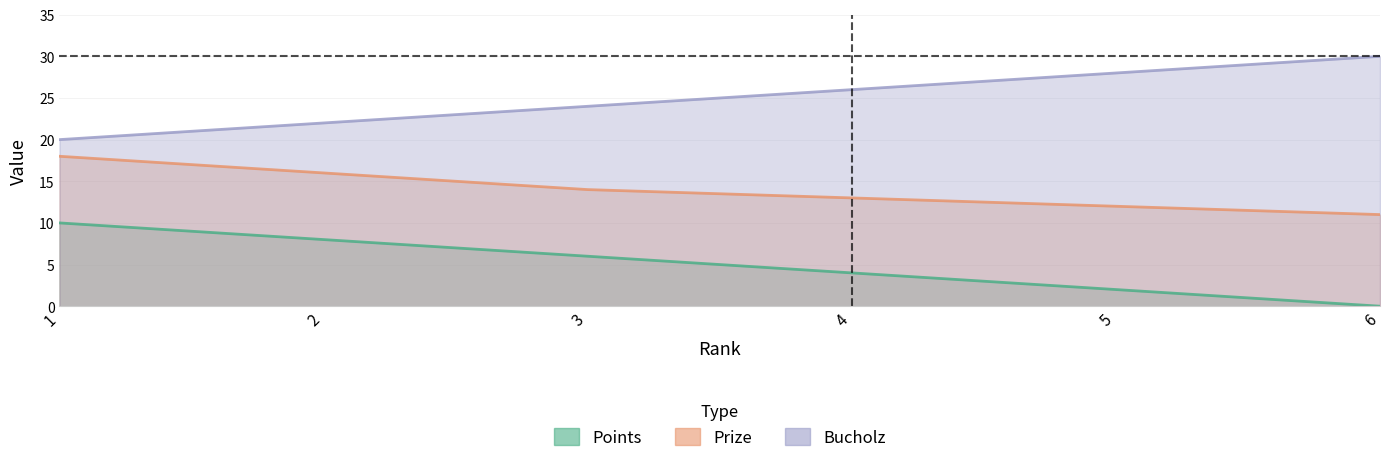

What is the sum of all Prize values?

84